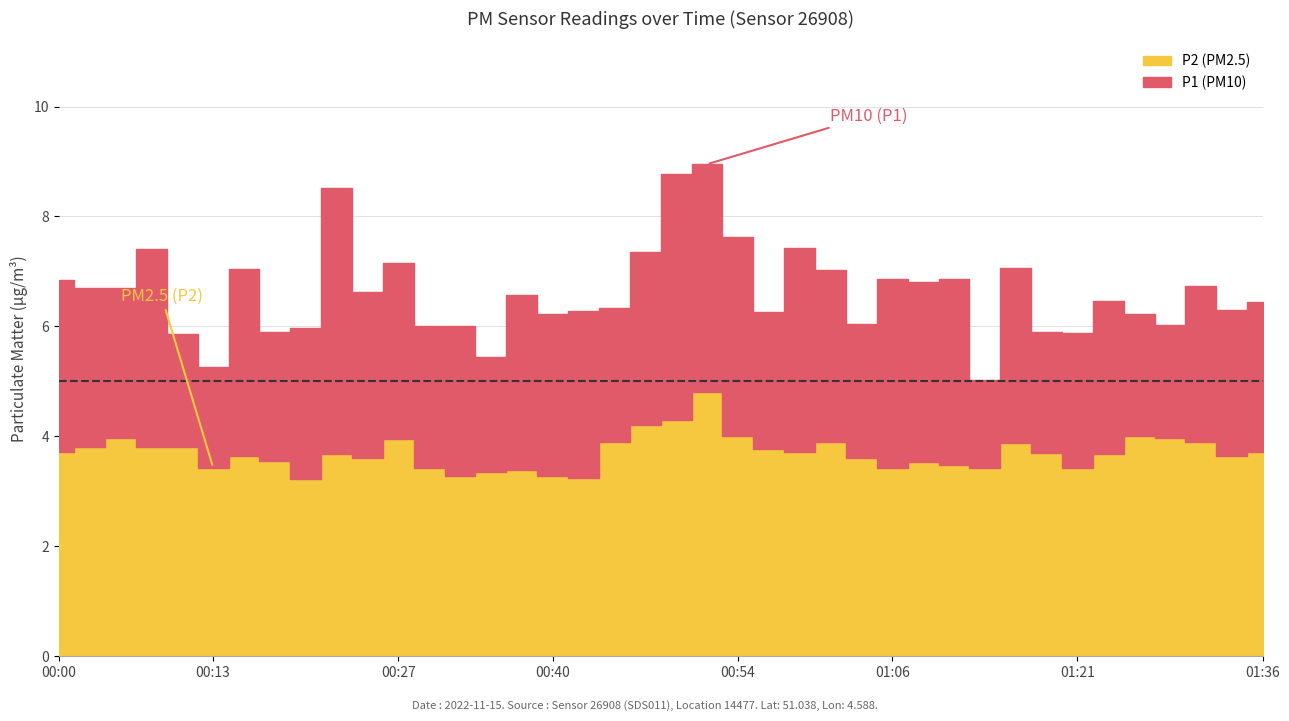

Where does the P1 series first go above 6?

00:00